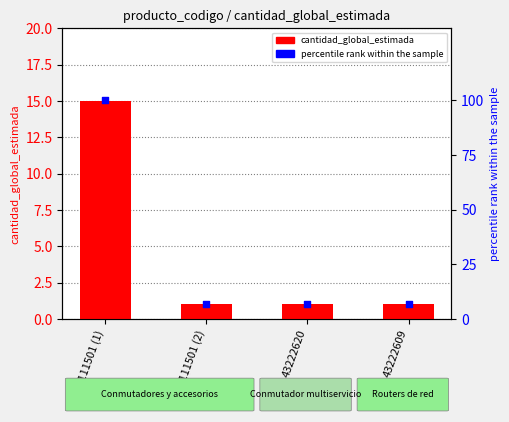

What are all the series names shown in the legend?

cantidad_global_estimada, percentile rank within the sample